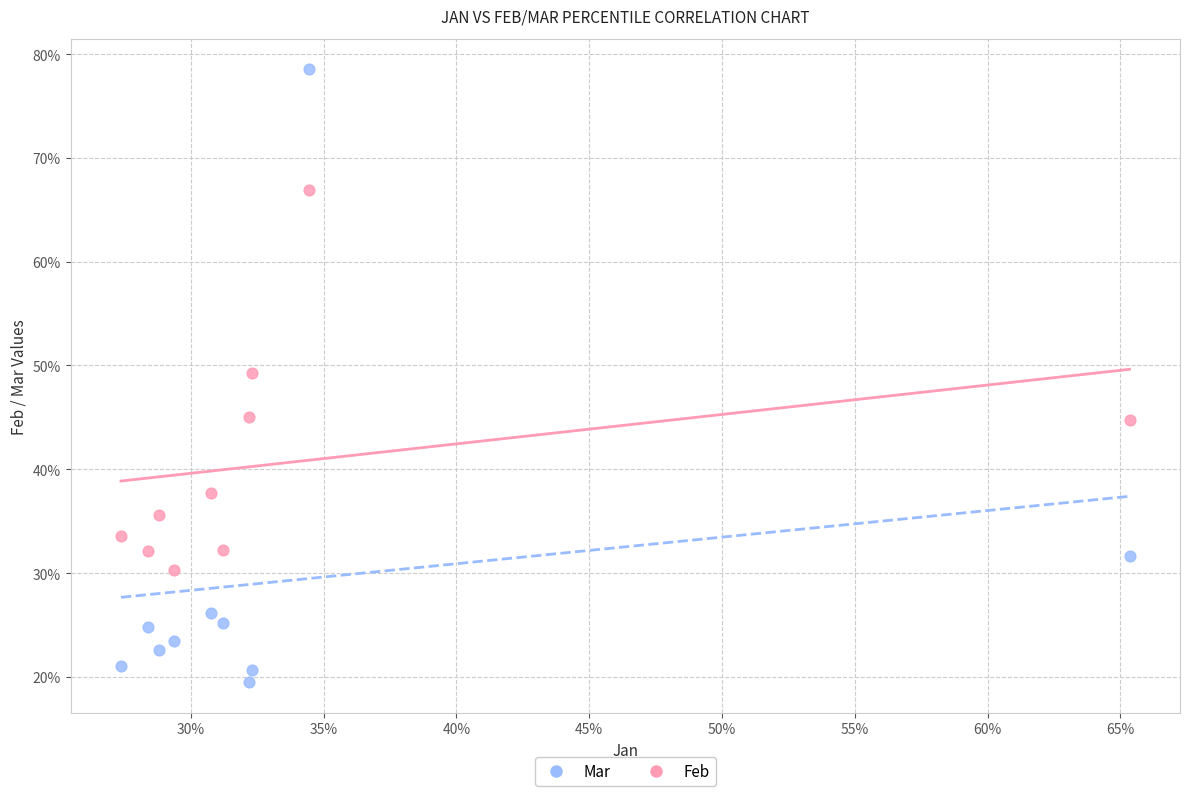

What are all the series names shown in the legend?

Mar, Feb